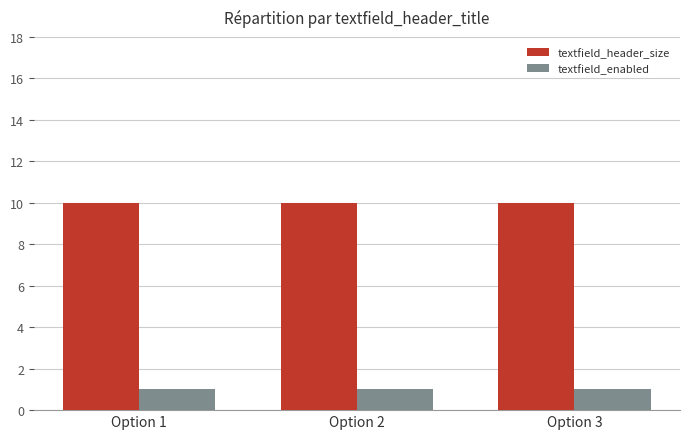

True or false: textfield_header_size has a value of 10 at Option 1.

True